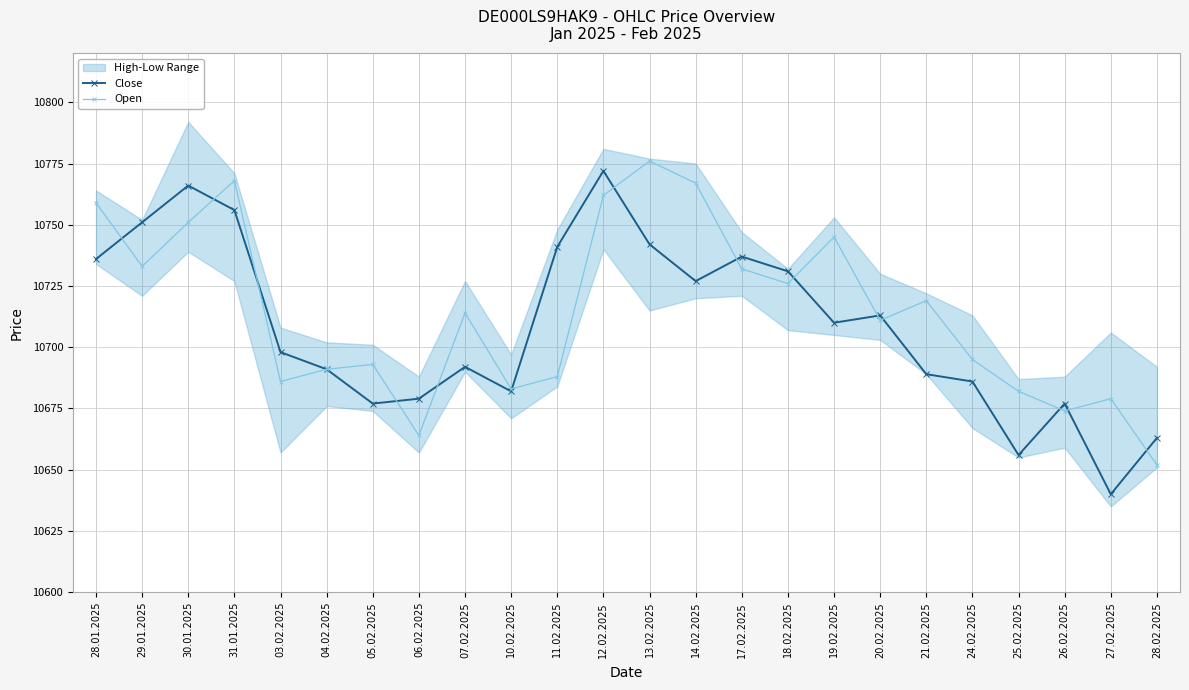

How many categories are shown in the chart?

24